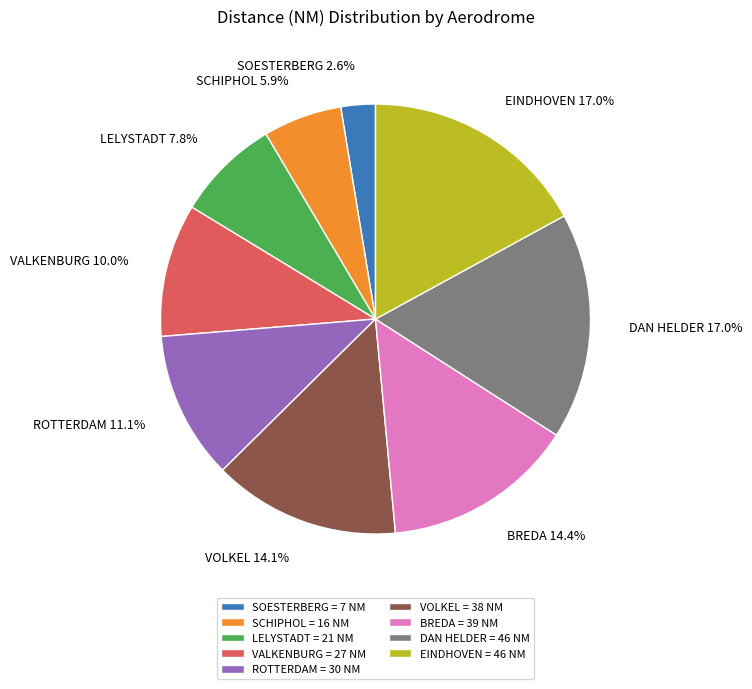

Between VALKENBURG = 27 NM and BREDA = 39 NM, which is larger?

BREDA = 39 NM